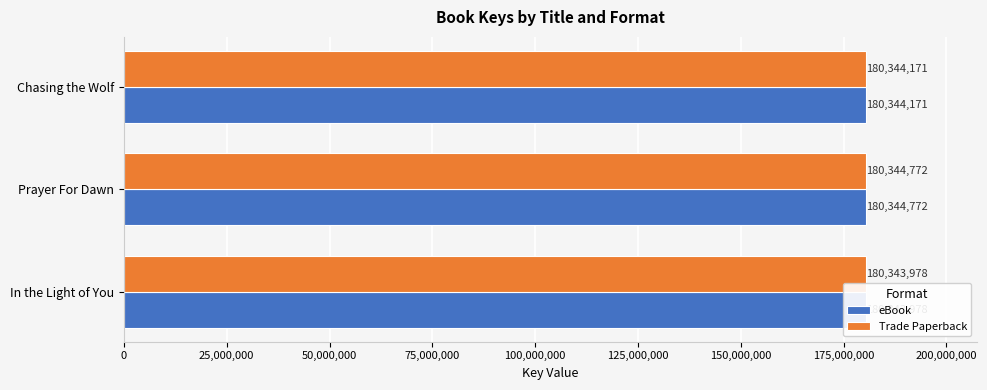

List the series in order of their peak value, lowest first.

eBook, Trade Paperback